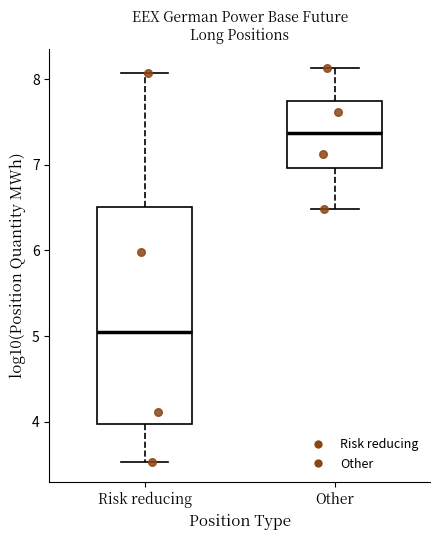

Which box has the highest median line?

Other